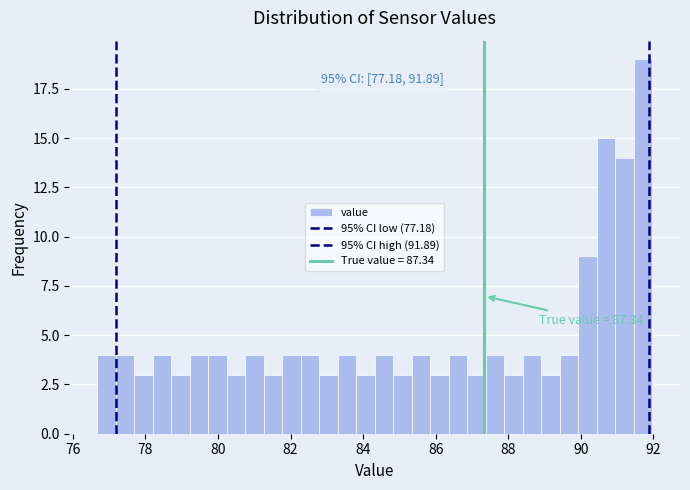

Around what value on the x-axis is the tallest bar? Give the approximate position of its centre, as read against the axis.

91.8